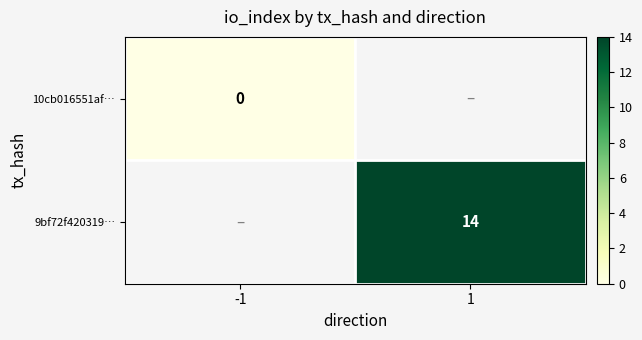

Count the number of data series in this chart.

2